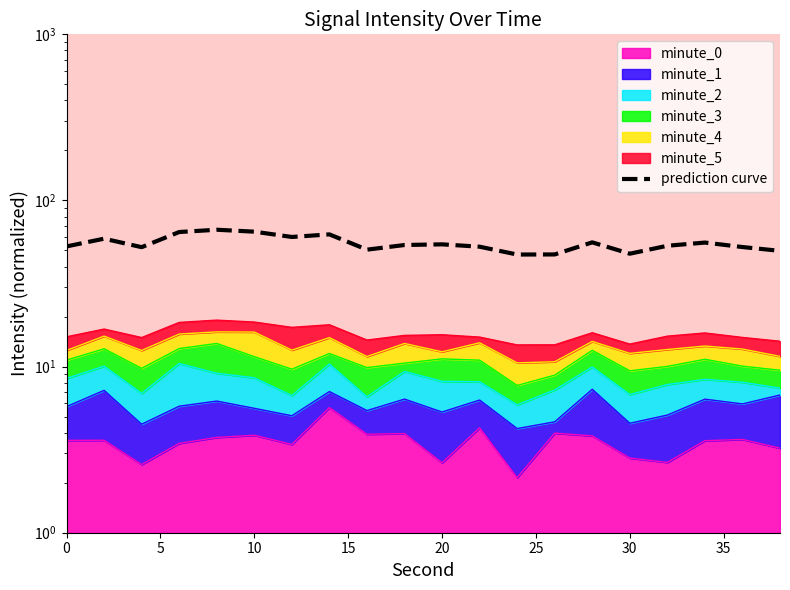

What is the difference between the maximum and second lowest values?

19.3